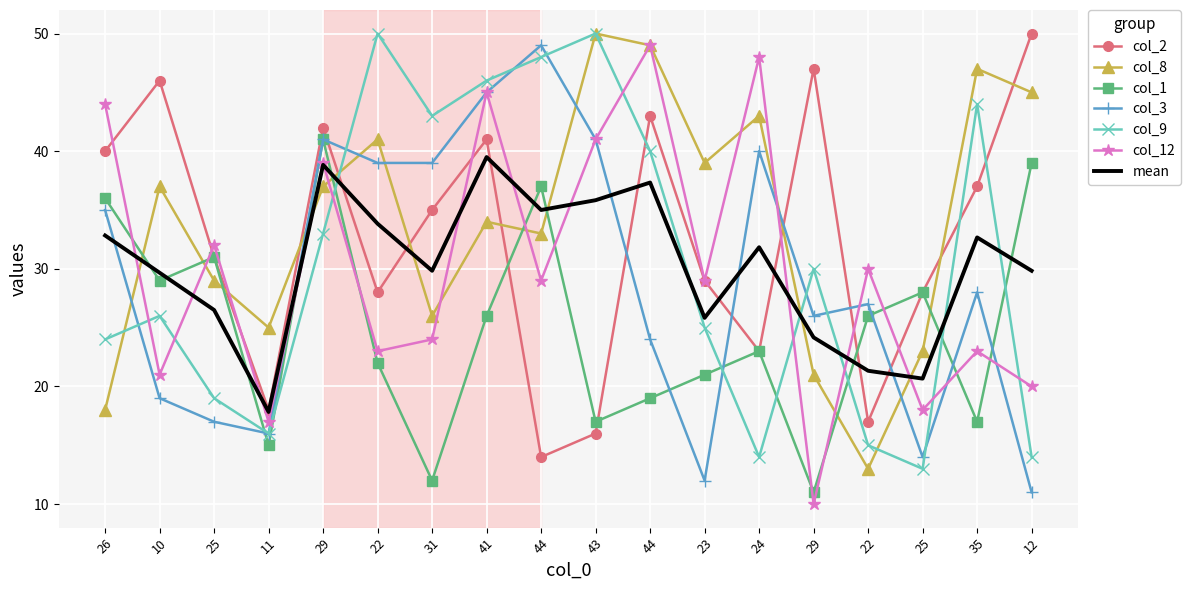

Which has a higher value, 10 or 41?

10